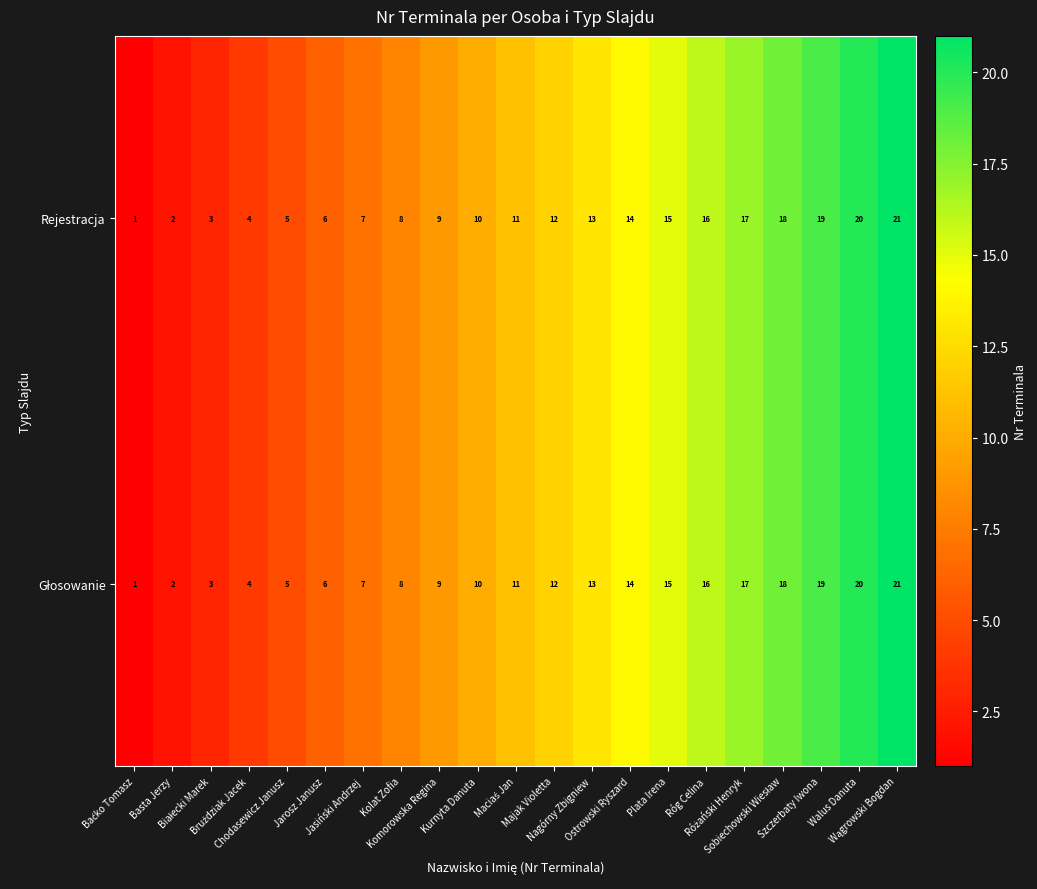

What is the sum of all Rejestracja values?

231